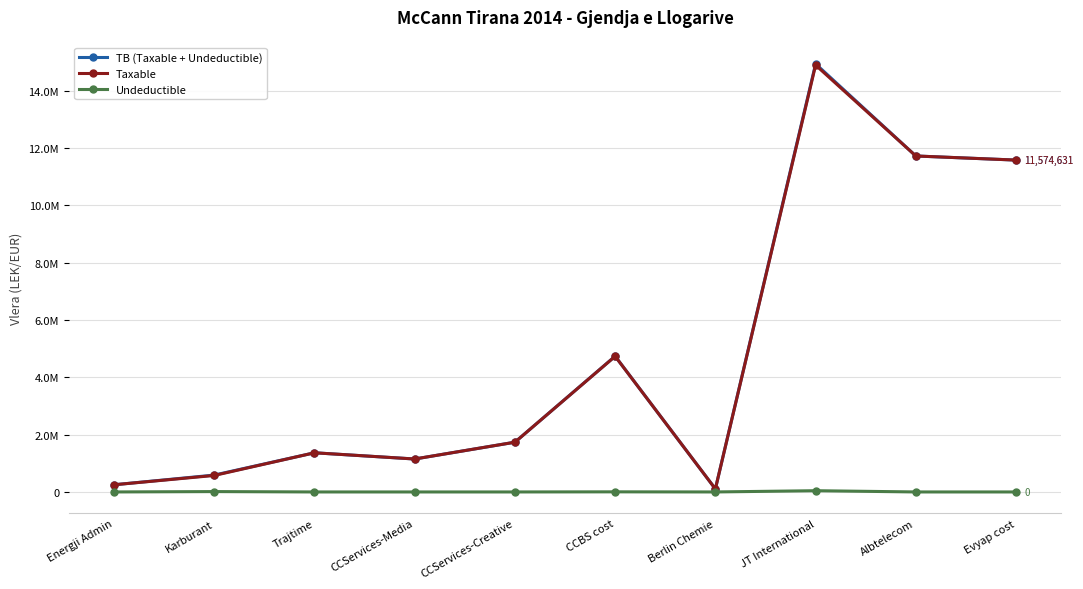

What are all the series names shown in the legend?

TB (Taxable + Undeductible), Taxable, Undeductible